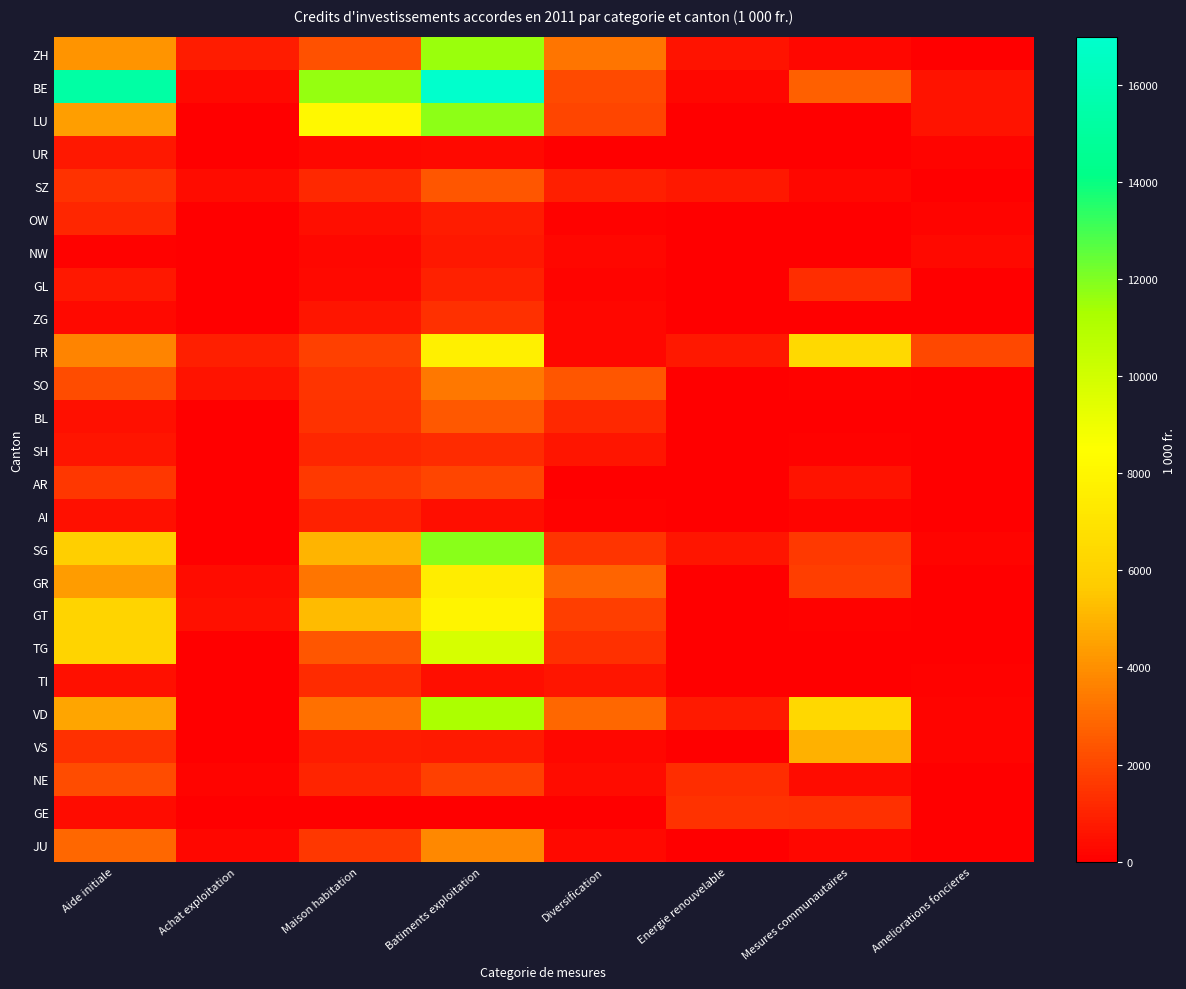

Reading right to left, list all the values displayed in this chart.

ZH: Ameliorations foncieres=0.0	Mesures communautaires=247.0	Energie renouvelable=534.0	Diversification=3253.0	Batiments exploitation=11558.0	Maison habitation=2259.0	Achat exploitation=800.0	Aide initiale=4140.0
BE: Ameliorations foncieres=594.5	Mesures communautaires=2687.8	Energie renouvelable=262.0	Diversification=2096.5	Batiments exploitation=16971.4	Maison habitation=11657.6	Achat exploitation=287.5	Aide initiale=15273.7
LU: Ameliorations foncieres=564.0	Mesures communautaires=0.0	Energie renouvelable=0.0	Diversification=1986.3	Batiments exploitation=11779.9	Maison habitation=8097.4	Achat exploitation=0.0	Aide initiale=4428.0
UR: Ameliorations foncieres=150.0	Mesures communautaires=0.0	Energie renouvelable=0.0	Diversification=40.0	Batiments exploitation=301.0	Maison habitation=240.0	Achat exploitation=0.0	Aide initiale=690.0
SZ: Ameliorations foncieres=0.0	Mesures communautaires=249.0	Energie renouvelable=678.0	Diversification=920.0	Batiments exploitation=2432.0	Maison habitation=1130.0	Achat exploitation=375.0	Aide initiale=1400.0
OW: Ameliorations foncieres=174.0	Mesures communautaires=0.0	Energie renouvelable=0.0	Diversification=81.6	Batiments exploitation=828.0	Maison habitation=400.0	Achat exploitation=0.0	Aide initiale=1120.0
NW: Ameliorations foncieres=303.4	Mesures communautaires=0.0	Energie renouvelable=0.0	Diversification=200.0	Batiments exploitation=707.2	Maison habitation=264.4	Achat exploitation=0.0	Aide initiale=120.0
GL: Ameliorations foncieres=0.0	Mesures communautaires=1308.1	Energie renouvelable=0.0	Diversification=132.8	Batiments exploitation=931.3	Maison habitation=320.0	Achat exploitation=0.0	Aide initiale=720.0
ZG: Ameliorations foncieres=0.0	Mesures communautaires=0.0	Energie renouvelable=0.0	Diversification=257.5	Batiments exploitation=1344.0	Maison habitation=654.0	Achat exploitation=0.0	Aide initiale=290.0
FR: Ameliorations foncieres=2054.0	Mesures communautaires=6429.0	Energie renouvelable=670.0	Diversification=200.0	Batiments exploitation=7665.0	Maison habitation=1802.0	Achat exploitation=891.0	Aide initiale=3680.0
SO: Ameliorations foncieres=0.0	Mesures communautaires=129.0	Energie renouvelable=0.0	Diversification=2391.3	Batiments exploitation=3352.6	Maison habitation=1510.3	Achat exploitation=535.0	Aide initiale=2150.0
BL: Ameliorations foncieres=0.0	Mesures communautaires=56.1	Energie renouvelable=0.0	Diversification=1133.1	Batiments exploitation=2458.9	Maison habitation=1422.8	Achat exploitation=0.0	Aide initiale=490.0
SH: Ameliorations foncieres=0.0	Mesures communautaires=70.0	Energie renouvelable=0.0	Diversification=611.0	Batiments exploitation=1209.0	Maison habitation=1120.0	Achat exploitation=0.0	Aide initiale=630.0
AR: Ameliorations foncieres=0.0	Mesures communautaires=532.0	Energie renouvelable=0.0	Diversification=0.0	Batiments exploitation=1974.0	Maison habitation=1654.5	Achat exploitation=0.0	Aide initiale=1559.0
AI: Ameliorations foncieres=0.0	Mesures communautaires=153.0	Energie renouvelable=0.0	Diversification=73.0	Batiments exploitation=408.0	Maison habitation=931.0	Achat exploitation=0.0	Aide initiale=480.0
SG: Ameliorations foncieres=189.0	Mesures communautaires=1653.0	Energie renouvelable=600.0	Diversification=1516.0	Batiments exploitation=11866.0	Maison habitation=5006.0	Achat exploitation=0.0	Aide initiale=5870.0
GR: Ameliorations foncieres=0.0	Mesures communautaires=1744.0	Energie renouvelable=0.0	Diversification=2848.0	Batiments exploitation=7506.0	Maison habitation=3307.0	Achat exploitation=360.0	Aide initiale=4324.0
GT: Ameliorations foncieres=0.0	Mesures communautaires=92.0	Energie renouvelable=0.0	Diversification=1733.0	Batiments exploitation=7946.5	Maison habitation=5221.0	Achat exploitation=475.0	Aide initiale=6150.0
TG: Ameliorations foncieres=0.0	Mesures communautaires=0.0	Energie renouvelable=0.0	Diversification=1359.0	Batiments exploitation=9828.2	Maison habitation=2390.0	Achat exploitation=0.0	Aide initiale=6110.0
TI: Ameliorations foncieres=96.3	Mesures communautaires=19.0	Energie renouvelable=0.0	Diversification=605.4	Batiments exploitation=459.4	Maison habitation=1213.8	Achat exploitation=0.0	Aide initiale=530.0
VD: Ameliorations foncieres=160.0	Mesures communautaires=6336.0	Energie renouvelable=760.0	Diversification=2910.0	Batiments exploitation=11249.0	Maison habitation=3182.0	Achat exploitation=0.0	Aide initiale=4590.0
VS: Ameliorations foncieres=169.0	Mesures communautaires=4933.4	Energie renouvelable=0.0	Diversification=263.9	Batiments exploitation=735.9	Maison habitation=813.0	Achat exploitation=0.0	Aide initiale=1350.0
NE: Ameliorations foncieres=0.0	Mesures communautaires=367.0	Energie renouvelable=1298.0	Diversification=355.6	Batiments exploitation=1851.4	Maison habitation=1046.2	Achat exploitation=140.0	Aide initiale=2160.0
GE: Ameliorations foncieres=0.0	Mesures communautaires=1390.7	Energie renouvelable=1434.3	Diversification=0.0	Batiments exploitation=0.0	Maison habitation=0.0	Achat exploitation=0.0	Aide initiale=390.0
JU: Ameliorations foncieres=40.0	Mesures communautaires=251.1	Energie renouvelable=0.0	Diversification=325.0	Batiments exploitation=3794.8	Maison habitation=1543.3	Achat exploitation=250.0	Aide initiale=2860.0